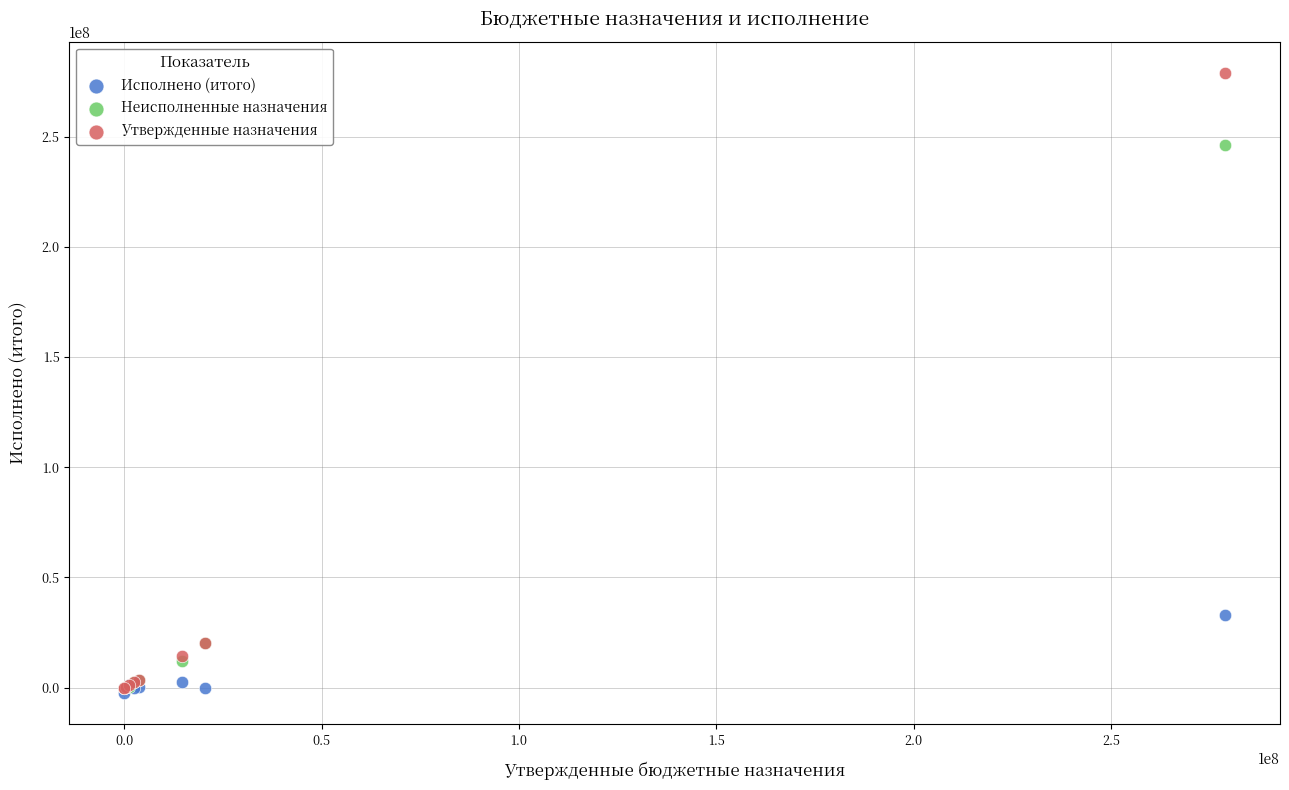

In the Неисполненные назначения series, what Y value is closest to 123009874?

20417400.0